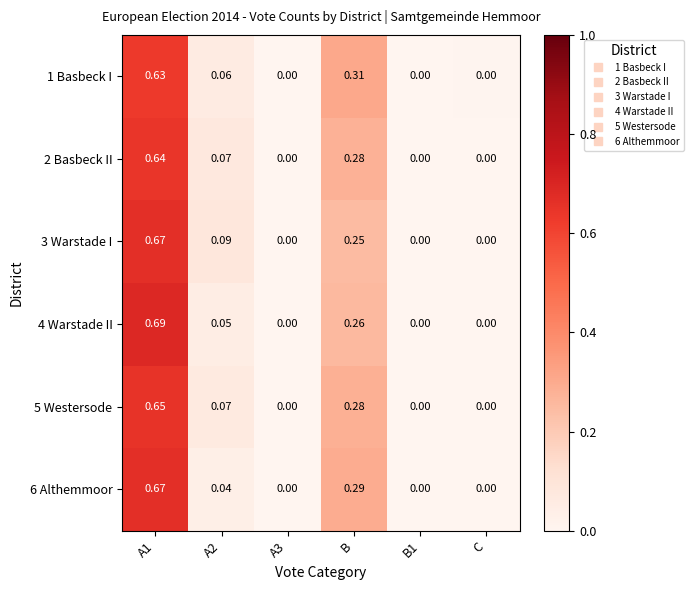

How many values in the 4 Warstade II series exceed 0?

3